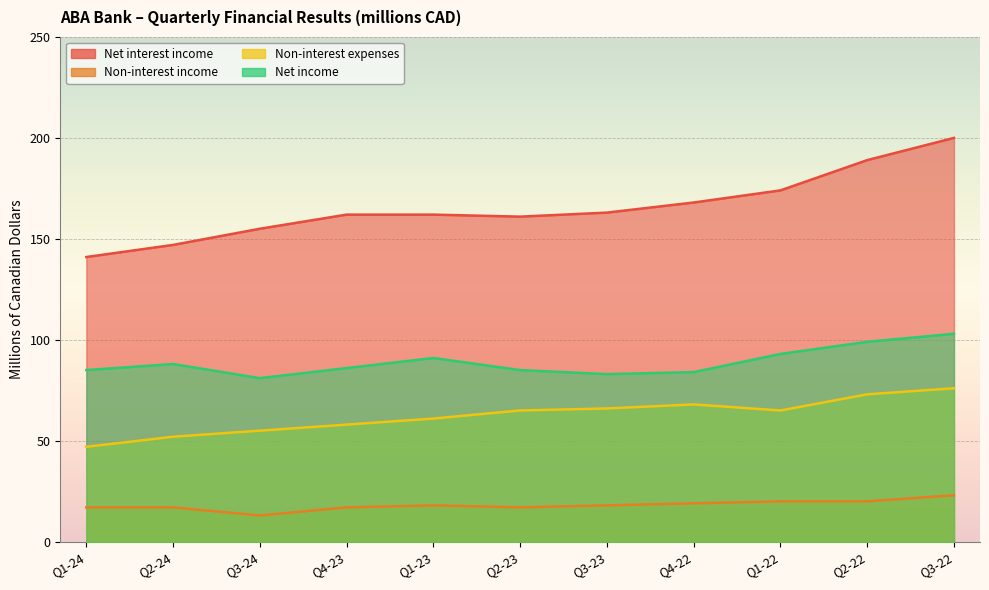

Rank the series by their maximum value, from lowest to highest.

Non-interest income, Non-interest expenses, Net income, Net interest income